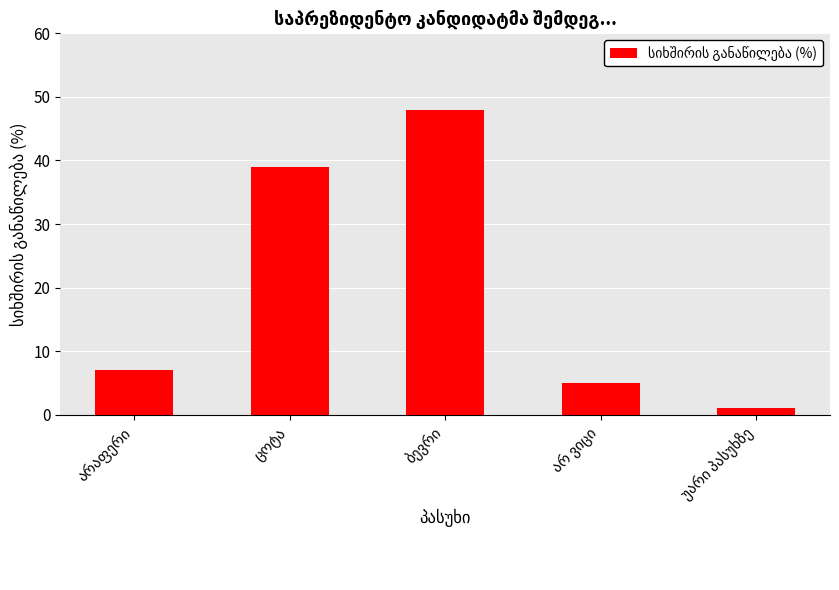

How many series are shown in this chart?

1